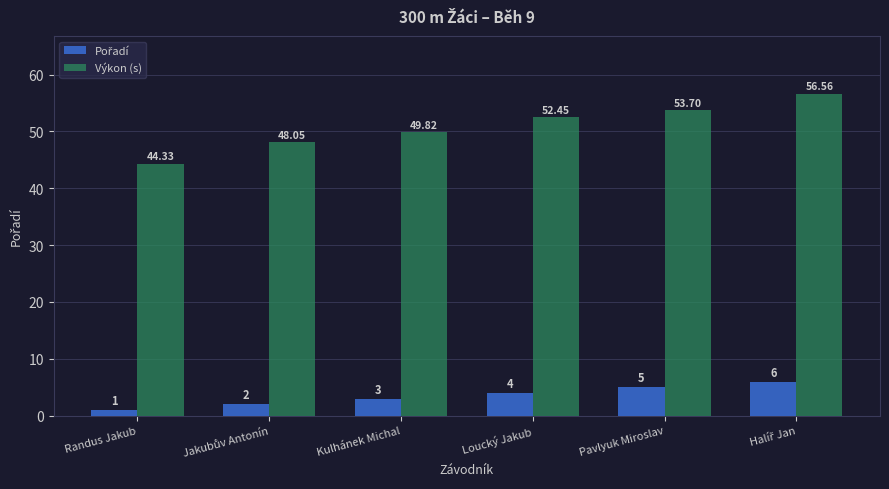

How many bars are there in total?

12